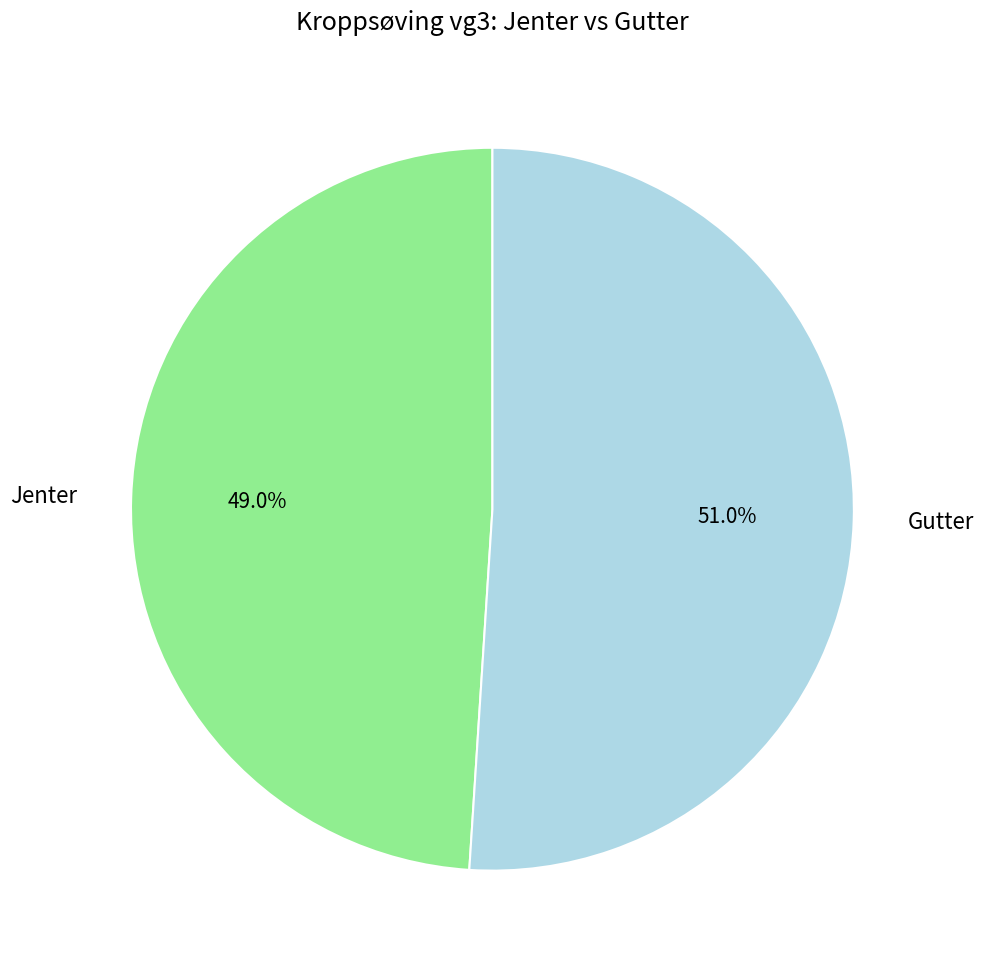

What portion of the pie excludes Jenter?

51.0%